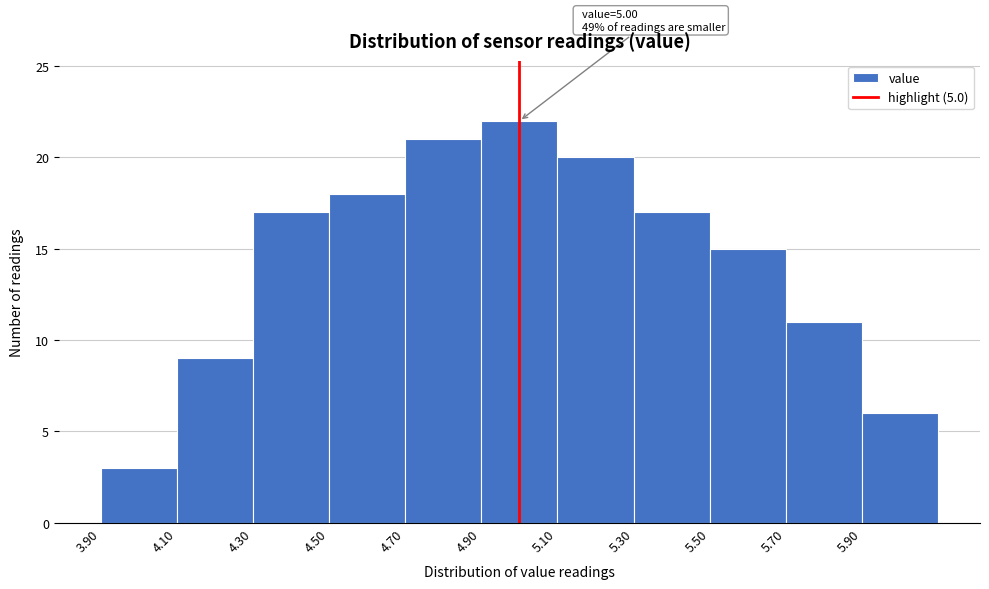

Over which range of the x-axis is the bar tallest?

4.9 to 5.1